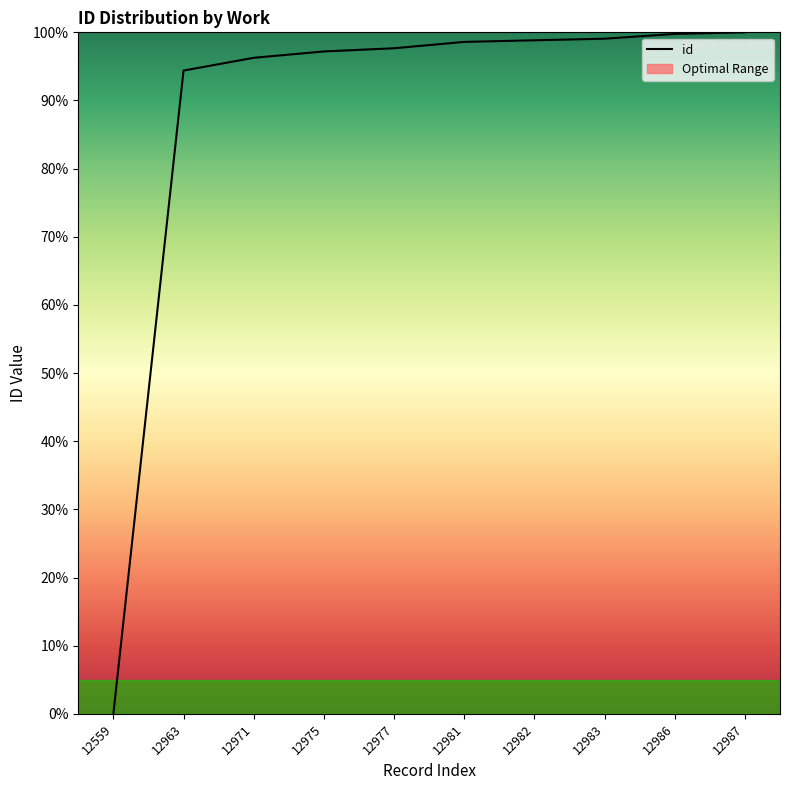

What is the difference between the second highest and minimum values?

99.8